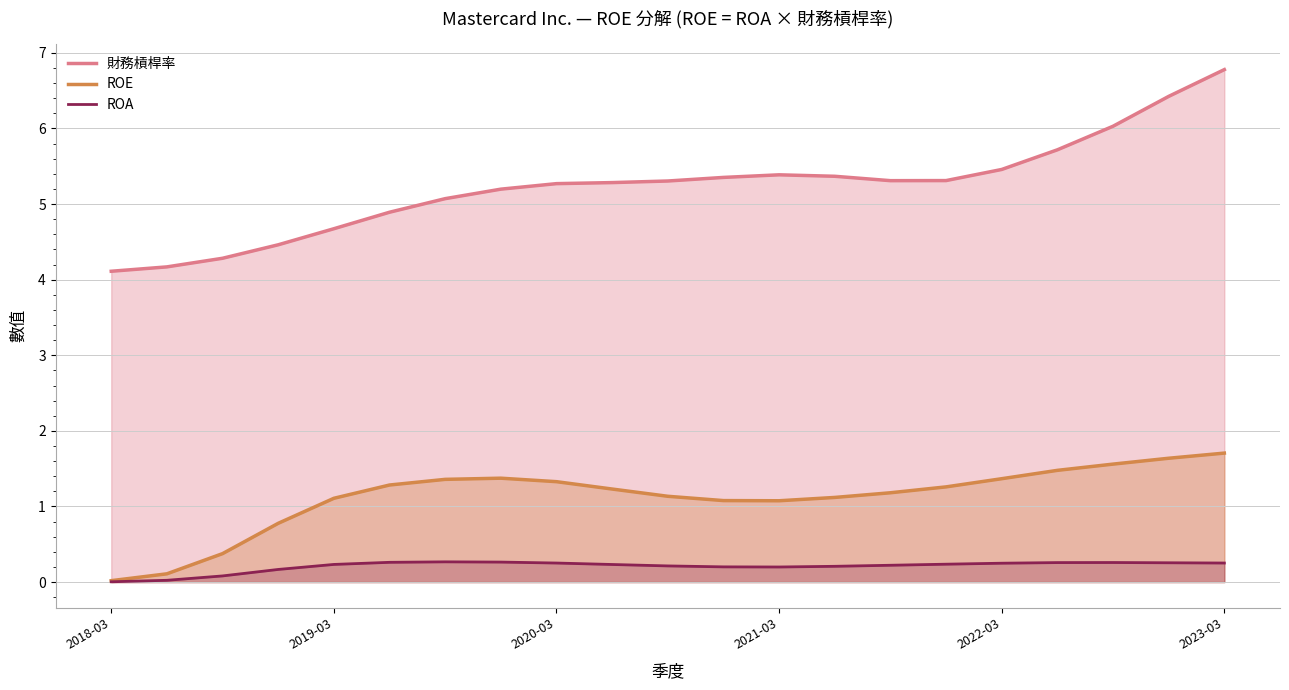

How many values in the ROE series are below 1?

4